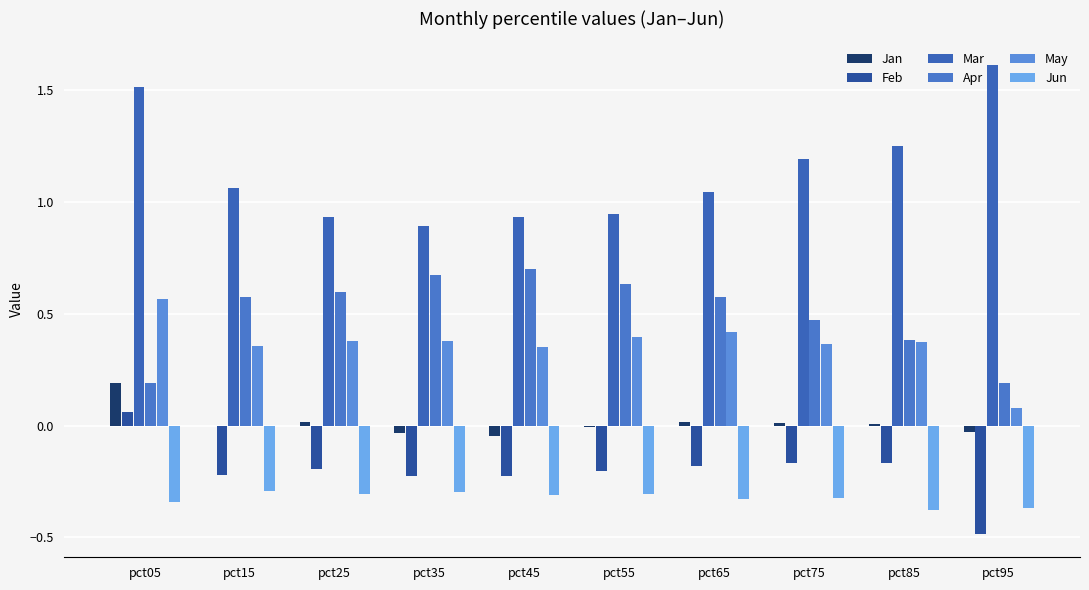

At how many categories does at least one series exceed 0?

10